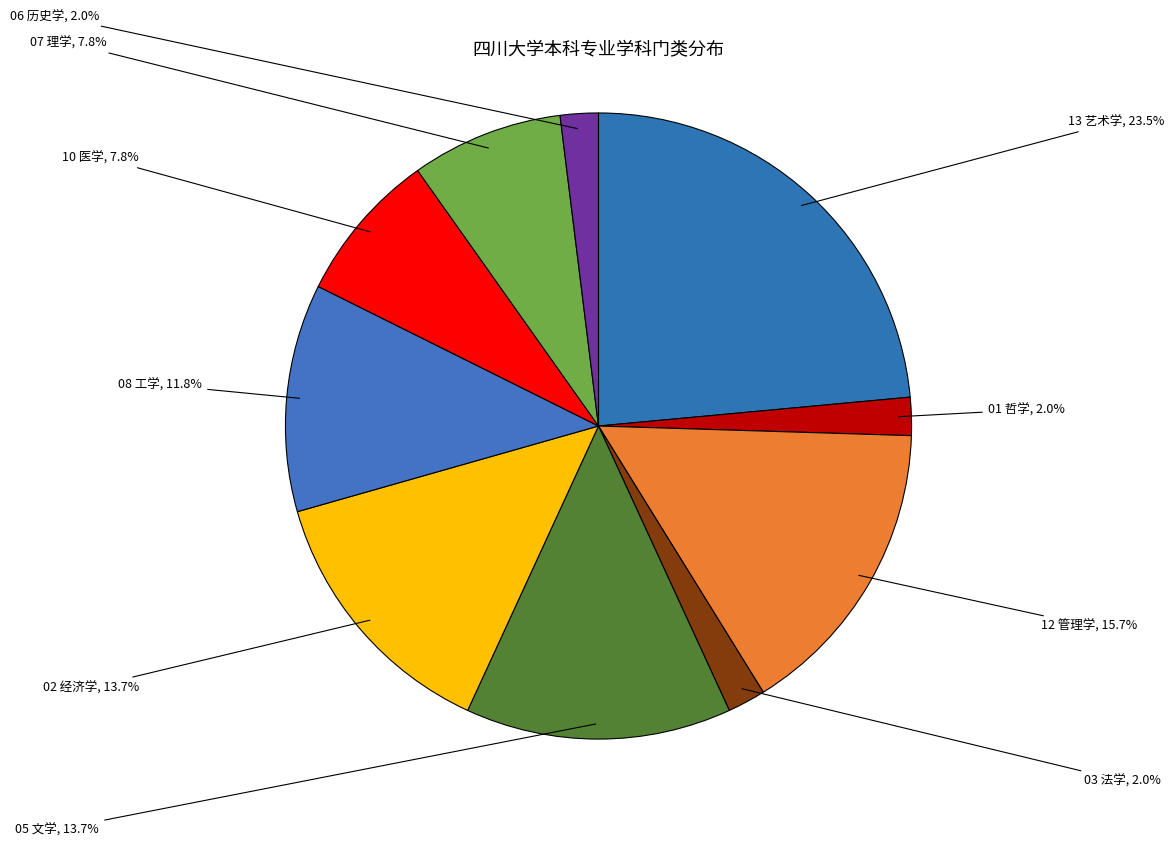

How many segments does this pie chart have?

10